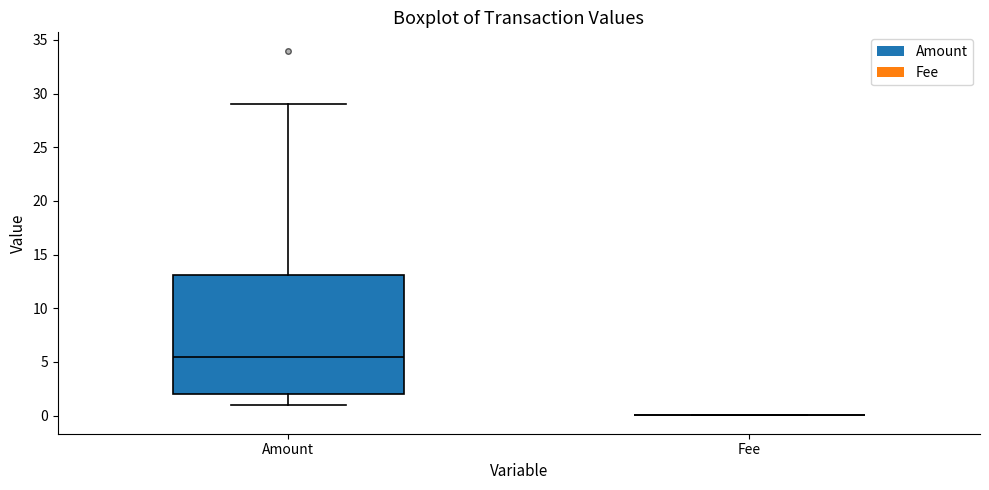

Reading left to right, transcribe this box plot: for each box, give where its median line is, the range the box spans, and where its two whiskers end, as read against the y-axis. The values are not printed on the chart, so give them approximately, as read against the axis.

Amount: median 5.5, box 2.0 to 13.0, whiskers 1.0 to 29.0
Fee: box collapsed to a line at 0.0, whiskers 0.0 to 0.0